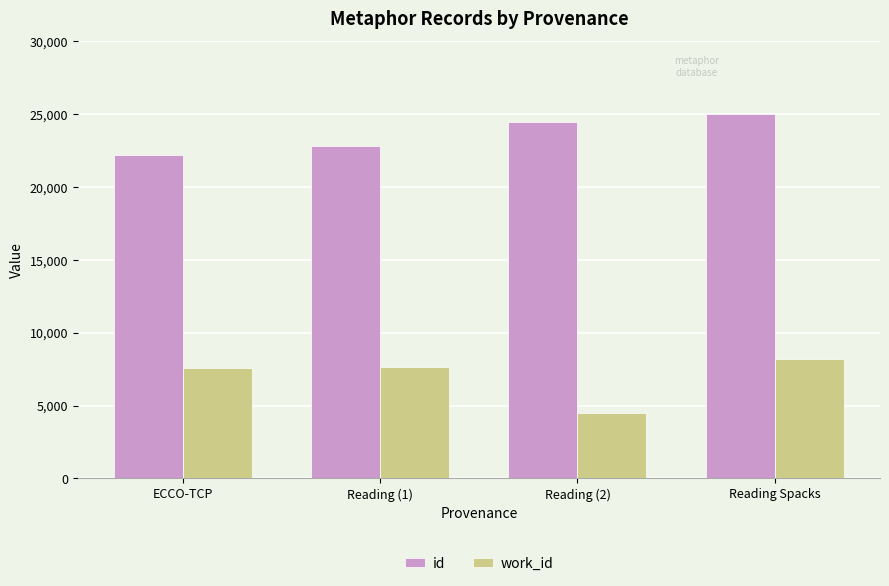

At which category does the chart reach its minimum across all series?

Reading (2)